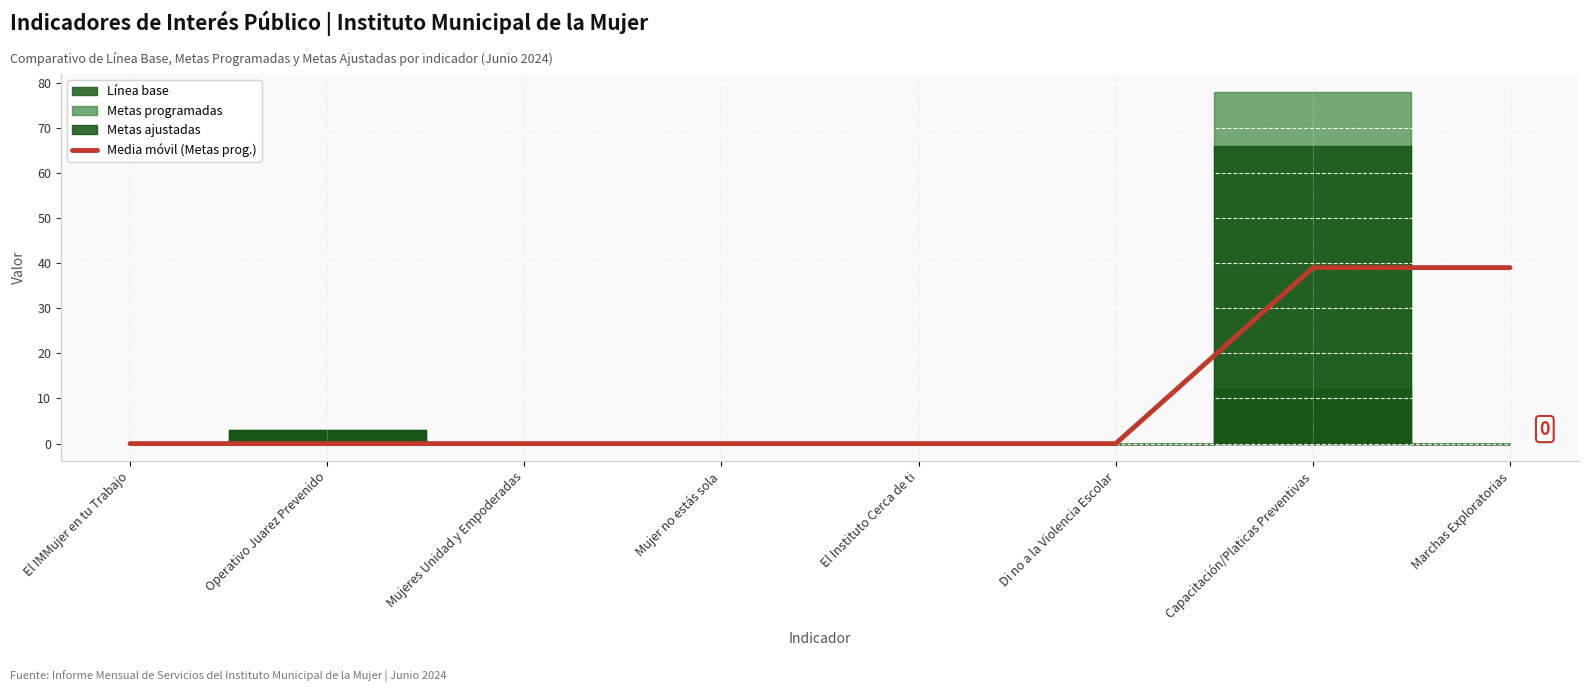

The Media móvil (Metas prog.) series shows 0 at Mujer no estás sola. True or false?

True